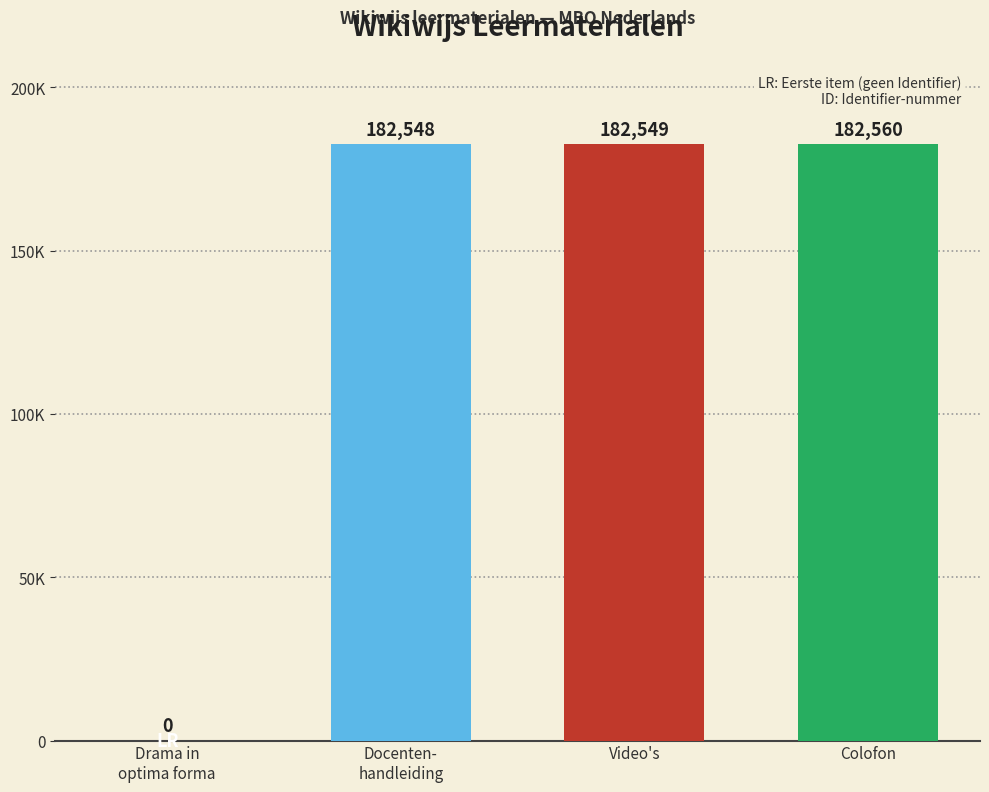

What is the label of the 4th bar from the left?

Colofon